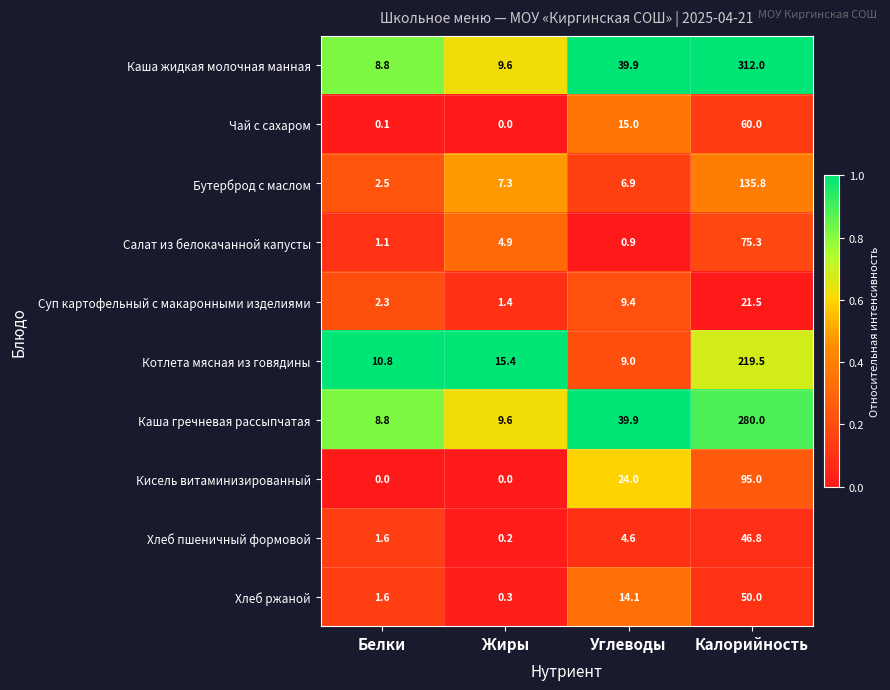

Between Углеводы and Калорийность, which series saw the biggest shift?

Каша жидкая молочная манная